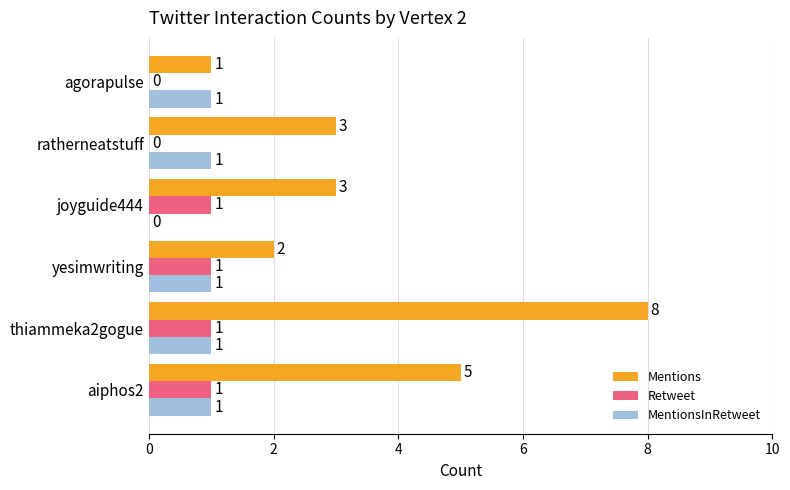

Which series changed the most between aiphos2 and joyguide444?

Mentions